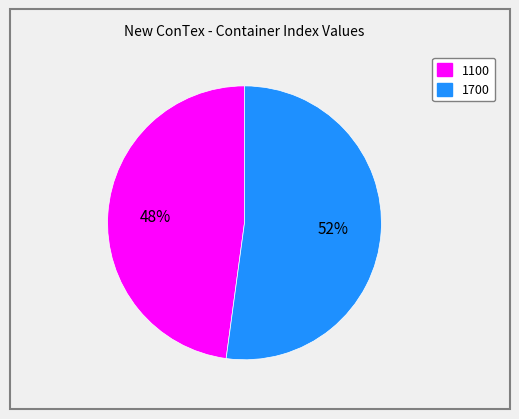

Count the number of slices in the pie.

2